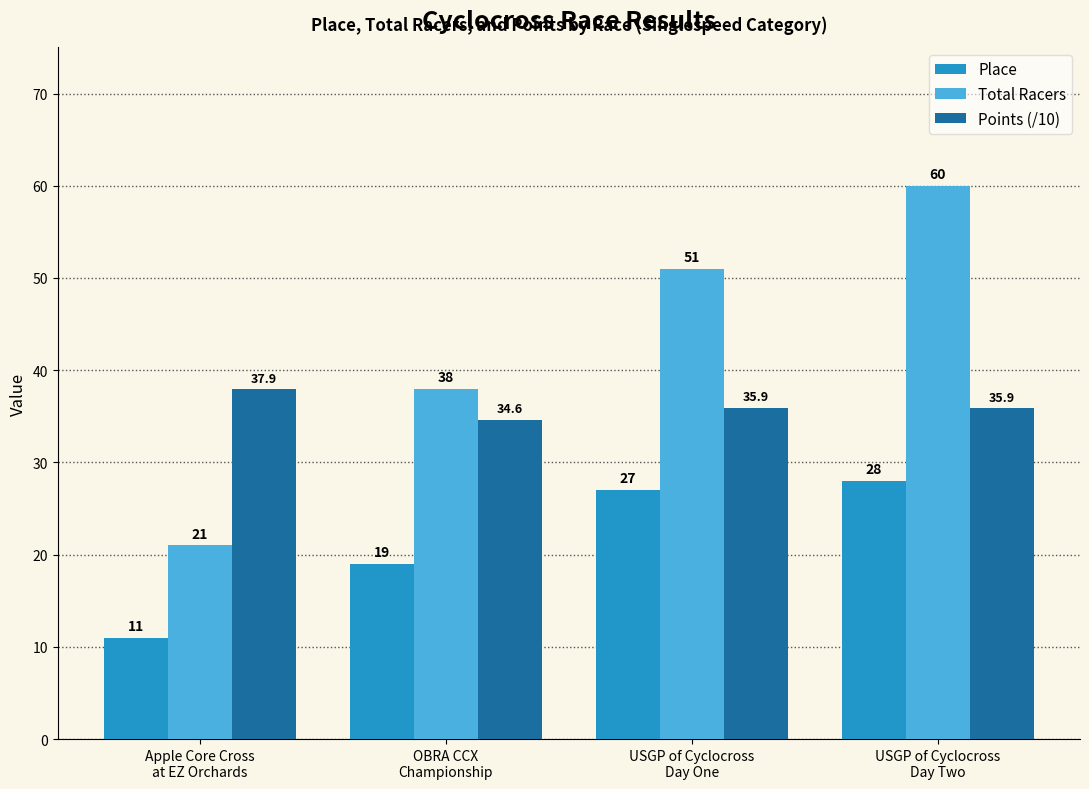

Which label corresponds to the largest value in the chart?

USGP of Cyclocross
Day Two